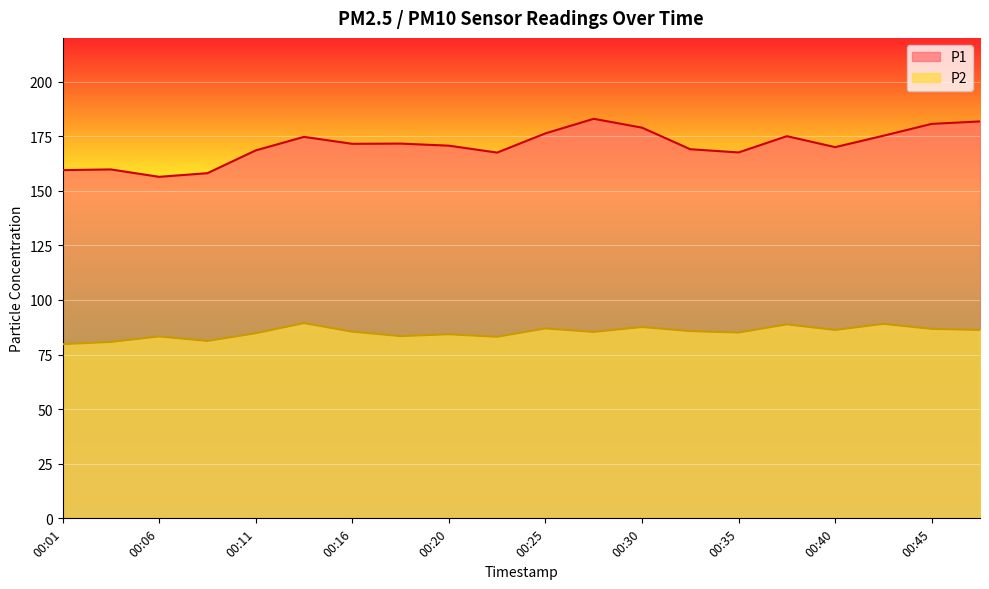

How many values in the P2 series exceed 85?

12